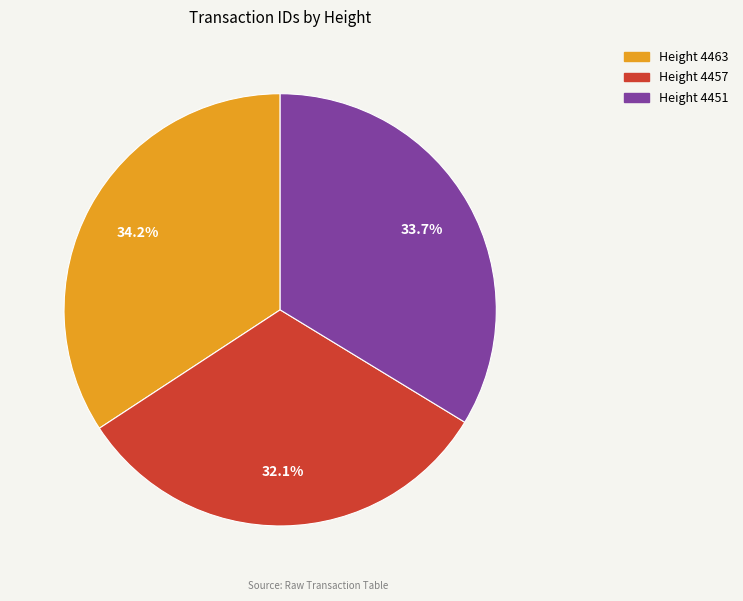

How many segments does this pie chart have?

3